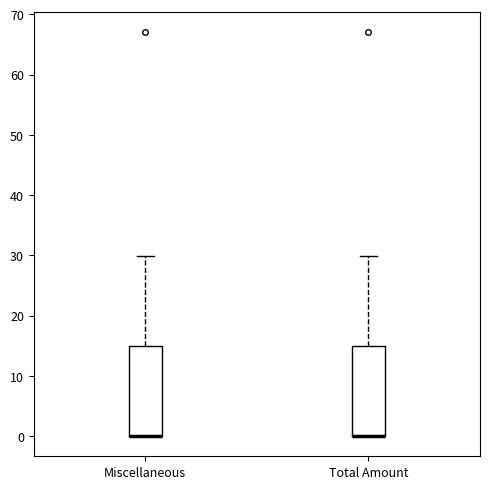

Reading left to right, read every box against the y-axis: the position of its median line, the range the box covers, and the ends of its whiskers. The values are not printed on the chart, so give them approximately, as read against the axis.

Miscellaneous: median 0 (drawn on the box's lower edge), box 0 to 15, whiskers 0 to 30
Total Amount: median 0 (drawn on the box's lower edge), box 0 to 15, whiskers 0 to 30